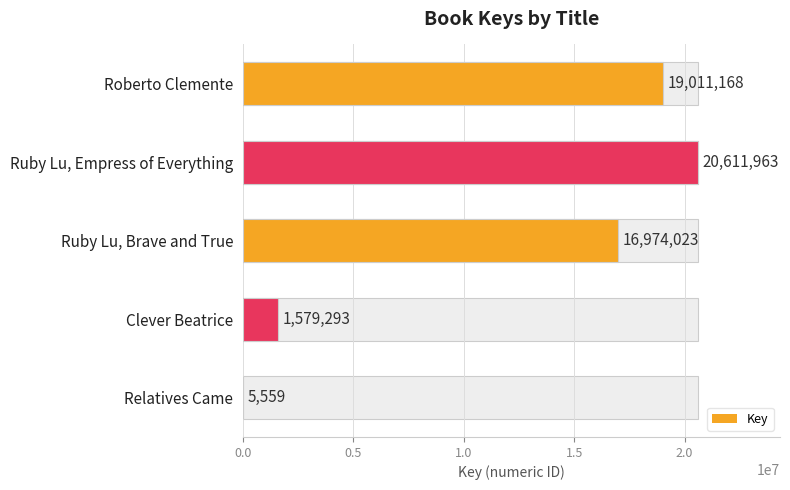

What is the sum of all values?

58182006